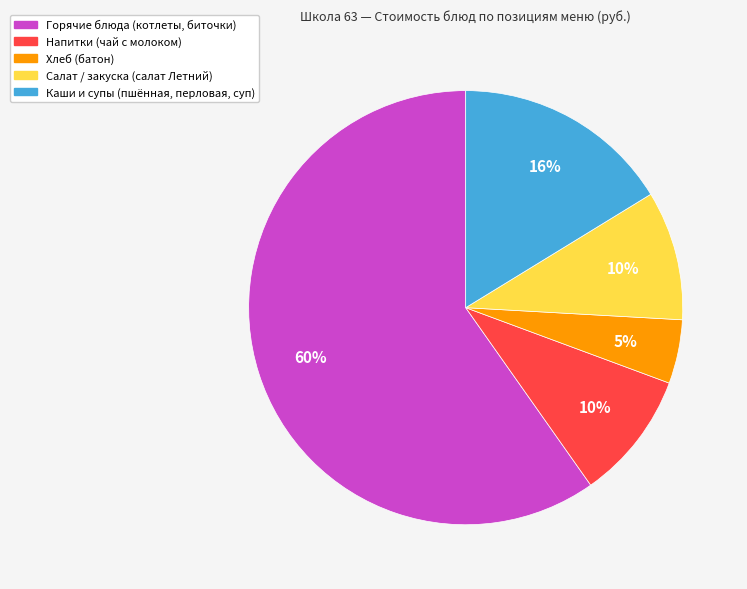

To the nearest percent, what is the average slice percentage?

20%